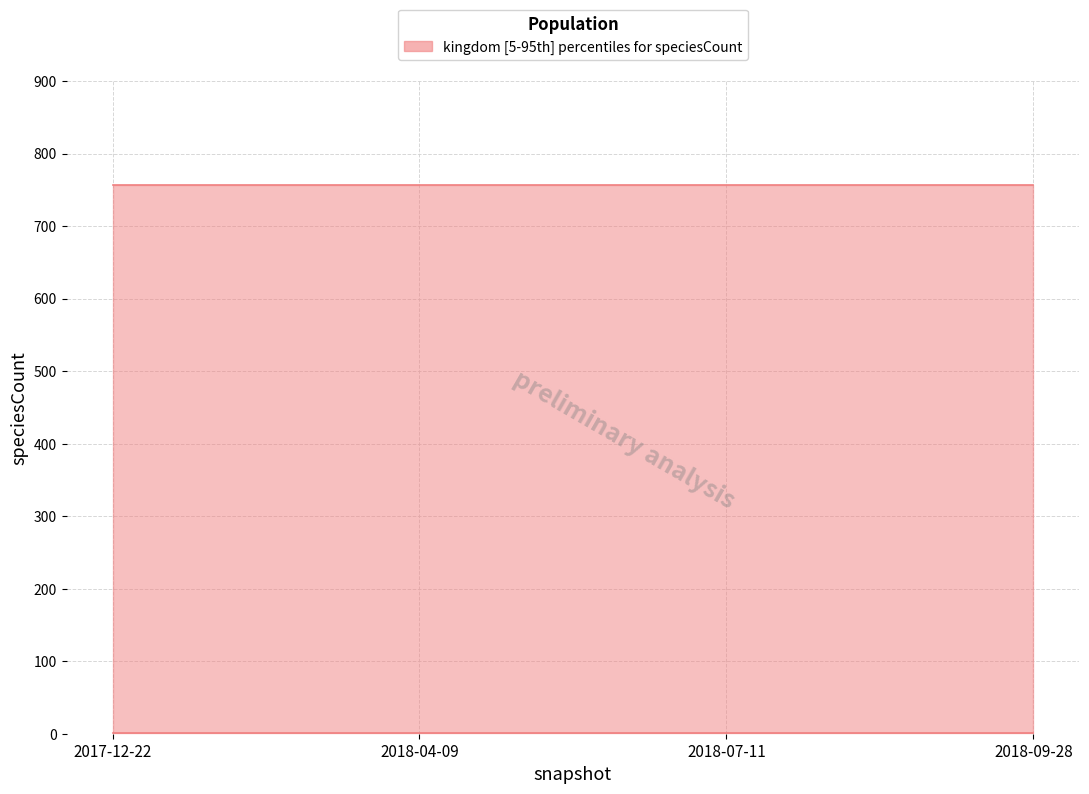

What is the sum of the kingdom values at 2018-04-09 and 2018-09-28?

2